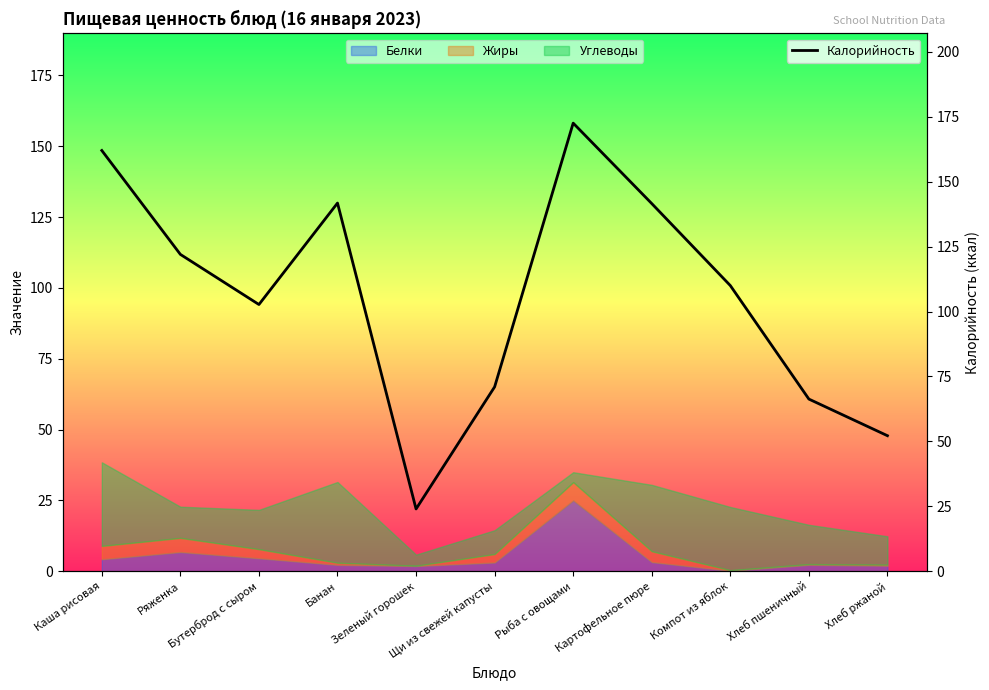

What is the difference between the second highest and minimum values?

138.0